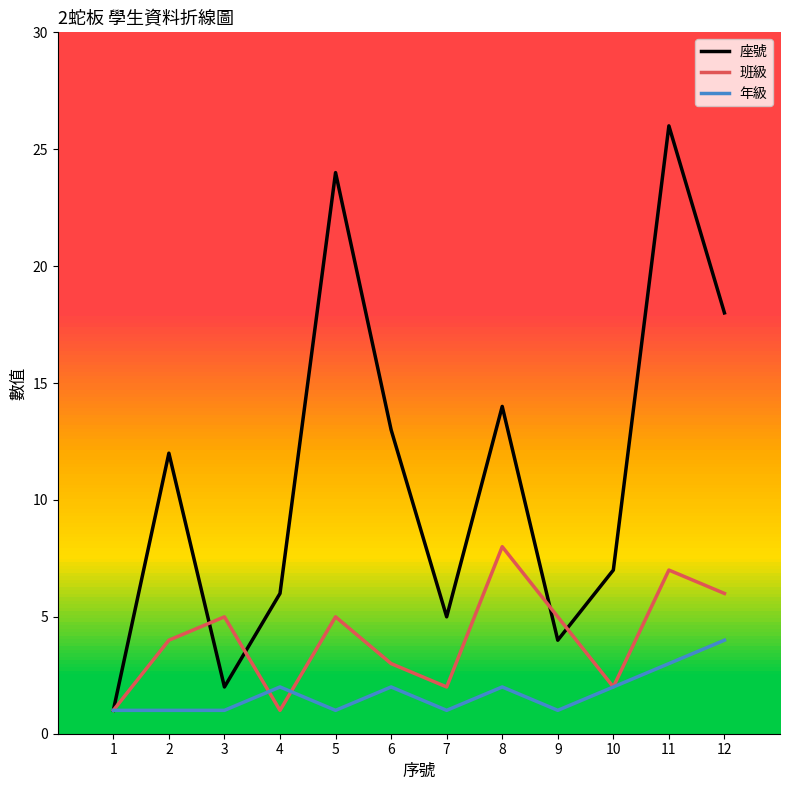

Which series has the largest total across all categories?

座號